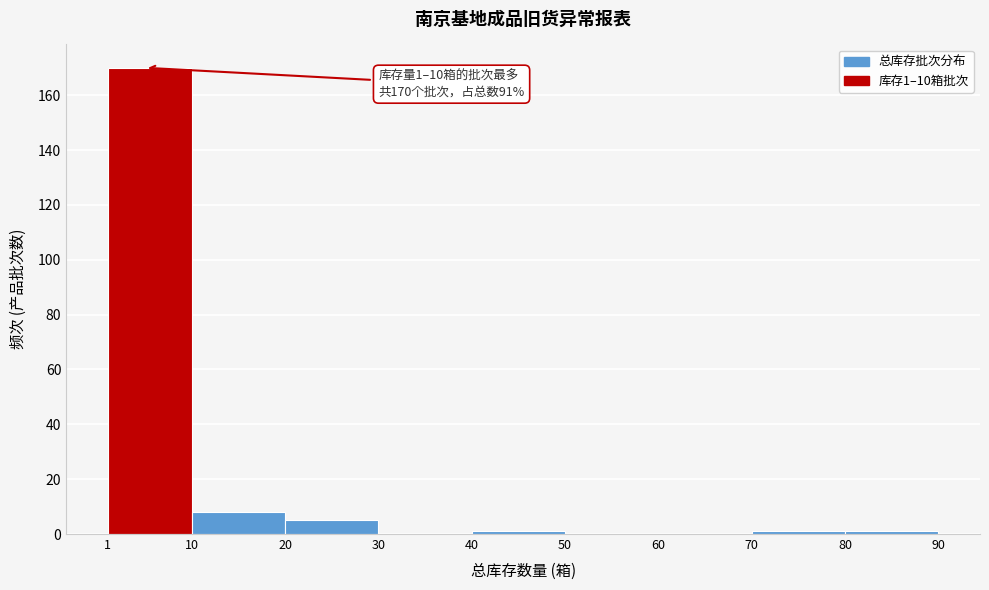

Over which range of the x-axis is the bar tallest?

1 to 10